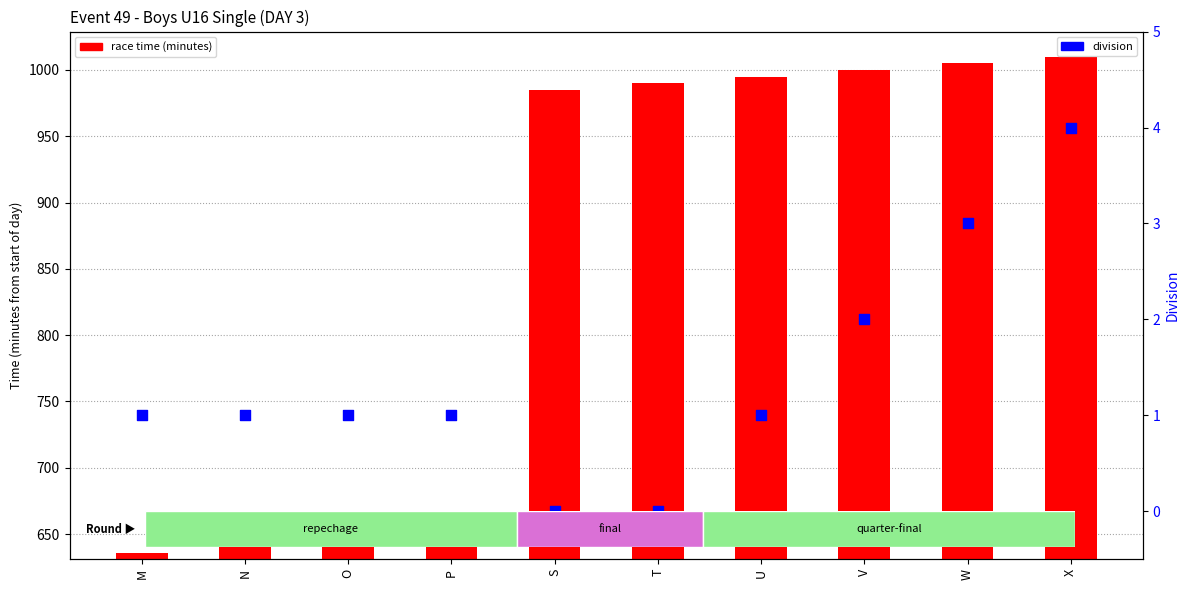

What are all the series names shown in the legend?

race time (minutes), division